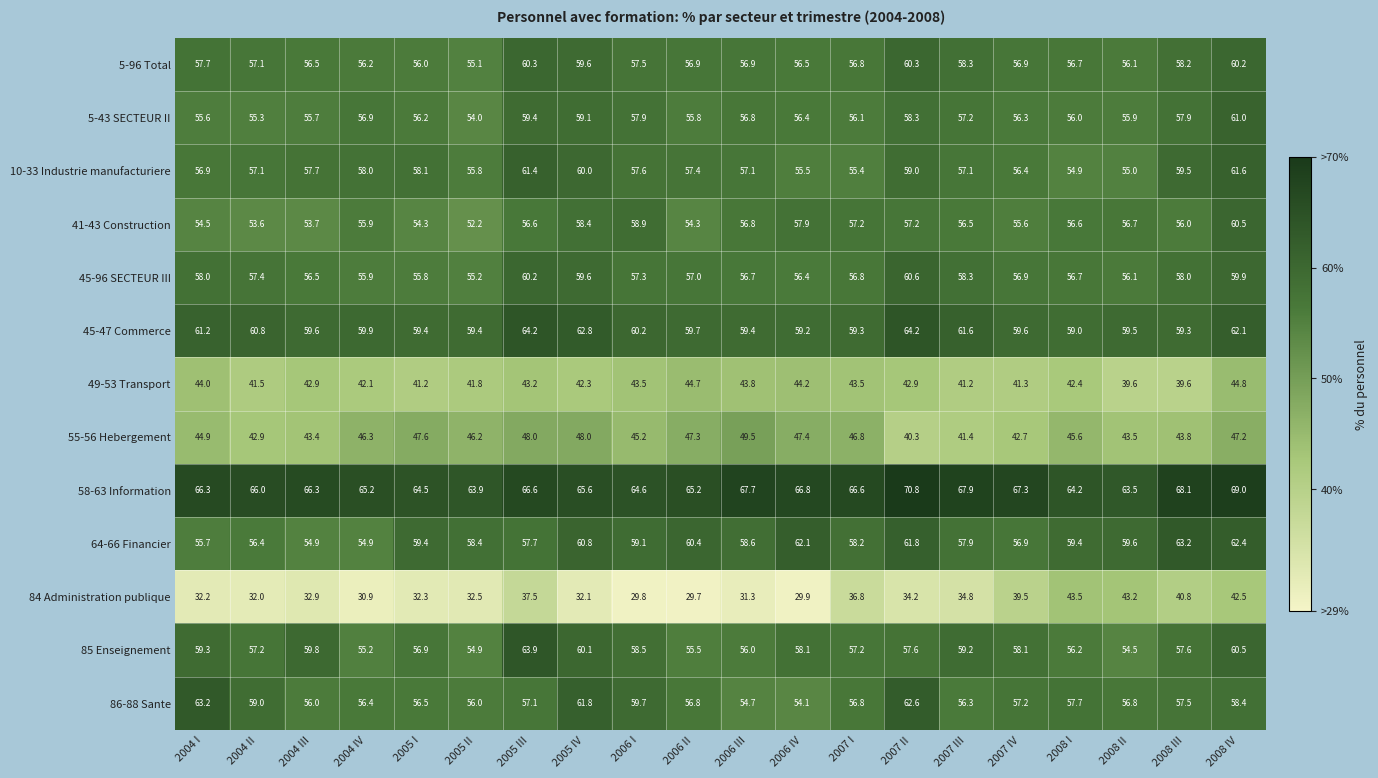

The 58-63 Information series shows 63.5 at 2008 II. True or false?

True